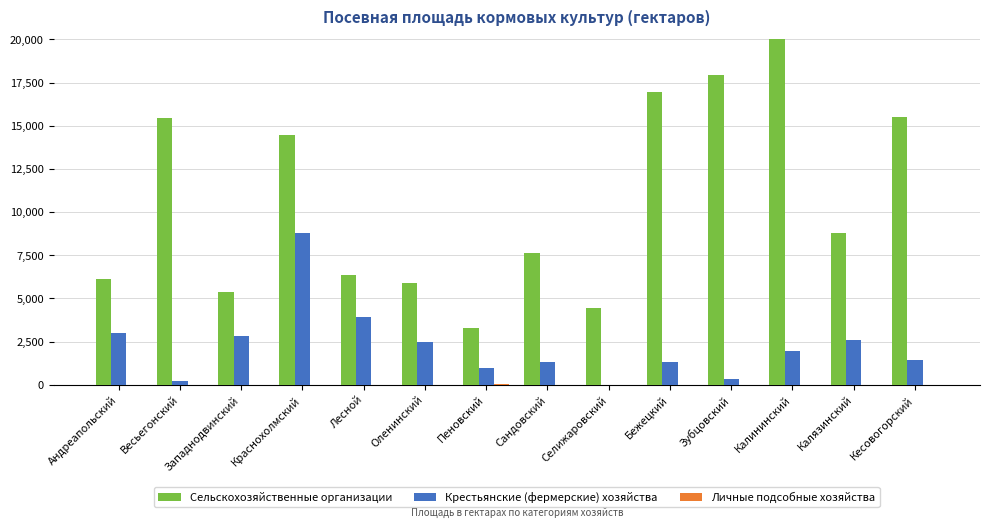

Rank the categories by Личные подсобные хозяйства value from highest to lowest.

Пеновский, Лесной, Андреапольский, Зубцовский, Калининский, Сандовский, Селижаровский, Краснохолмский, Оленинский, Бежецкий, Весьегонский, Западнодвинский, Калязинский, Кесовогорский